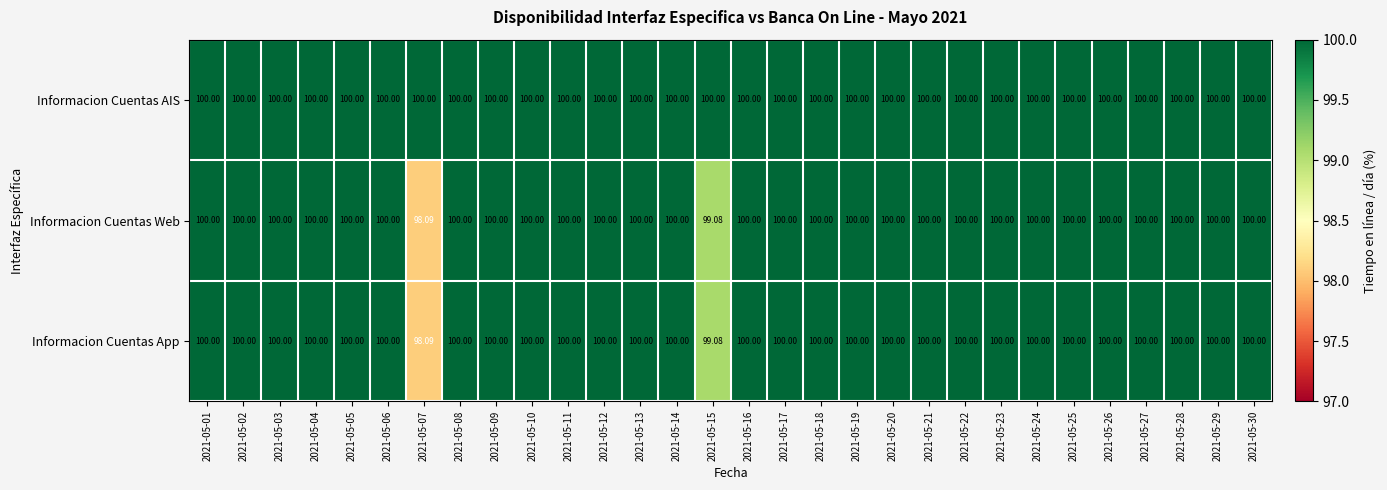

Which series has the largest total across all categories?

Informacion Cuentas AIS